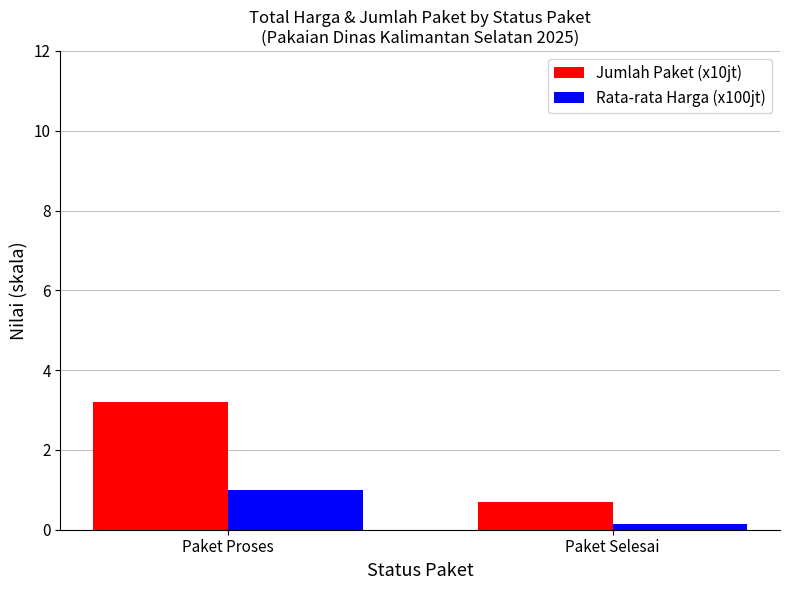

How many values in the Jumlah Paket (x10jt) series are below 3?

1